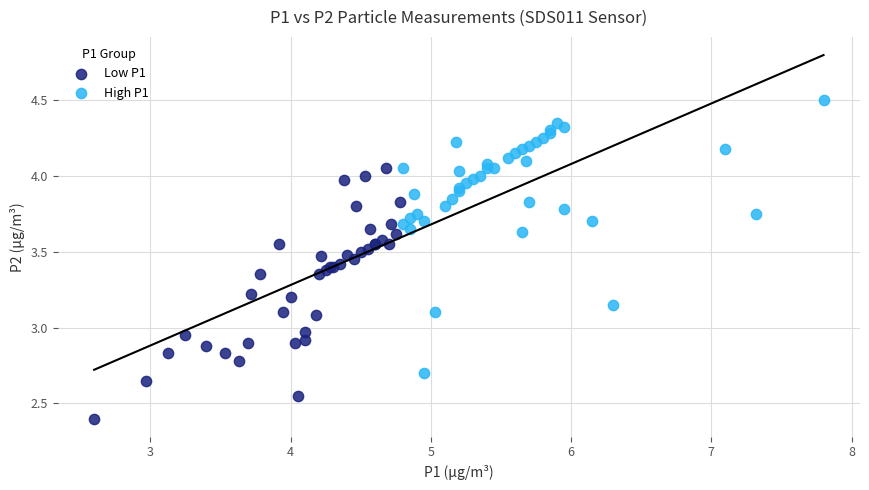

Which series has the largest Y range (max minus min)?

High P1